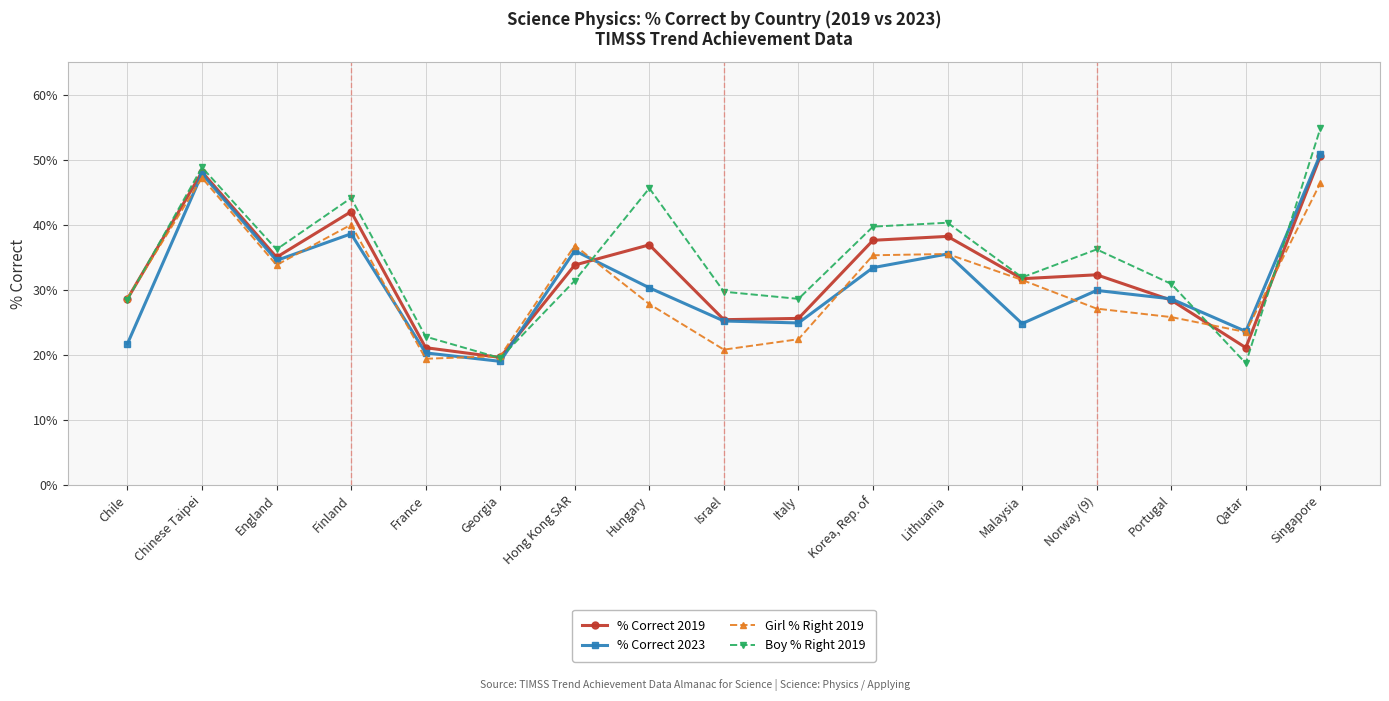

What is the sum of all Boy % Right 2019 values?

587.7